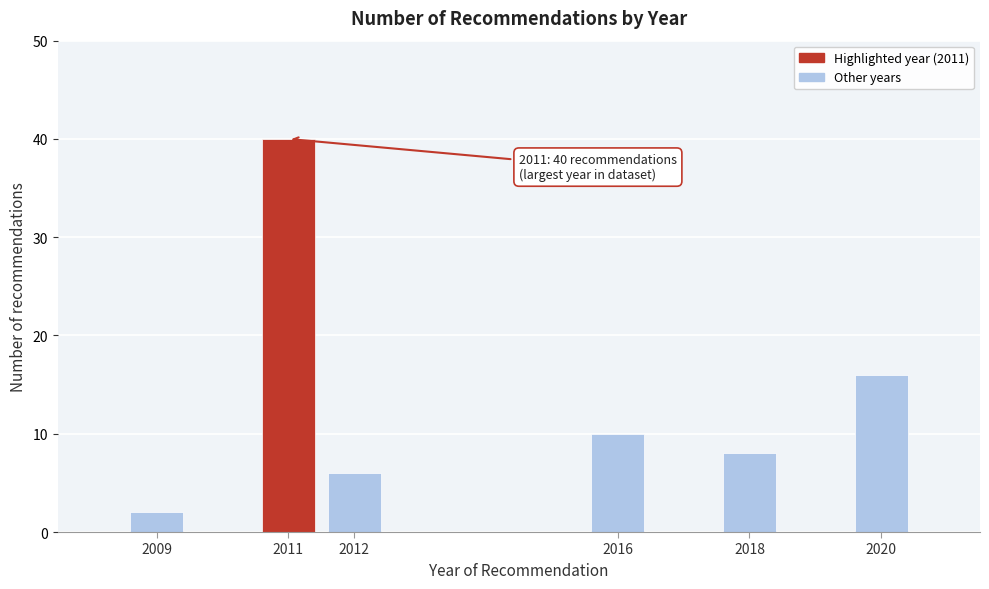

Reading left to right, transcribe all the data shown in this chart.

2	40	6	10	8	16